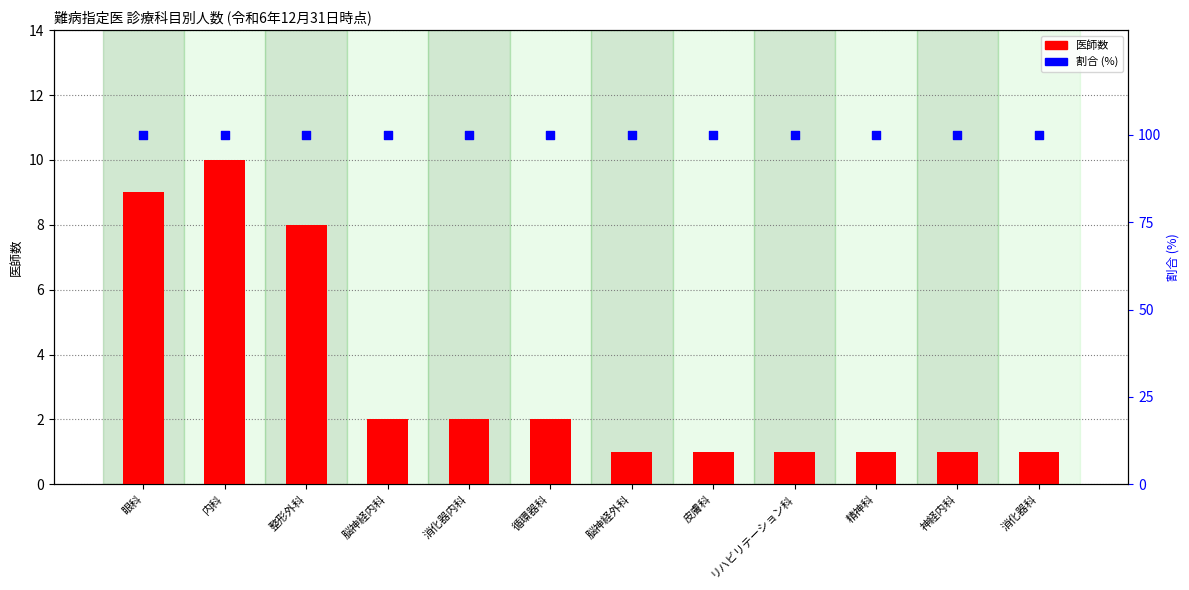

At how many categories does at least one series exceed 92?

12